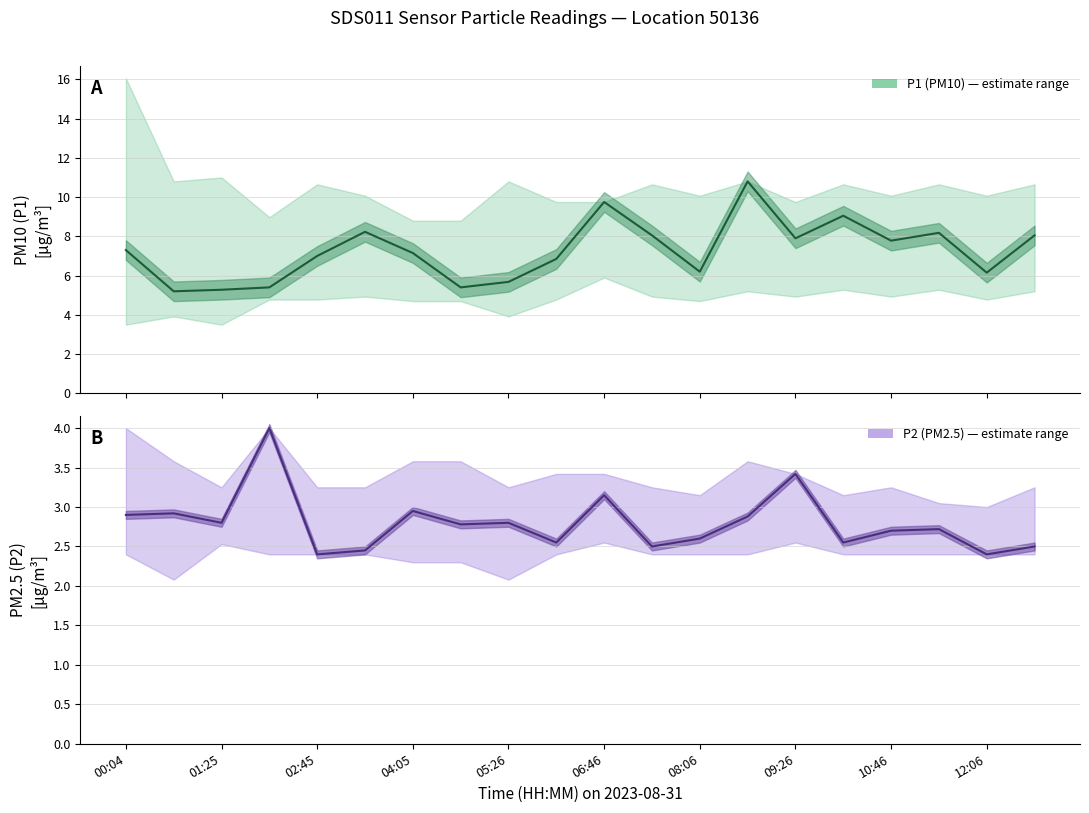

What are all the series names shown in the legend?

P1 (PM10), P2 (PM2.5)